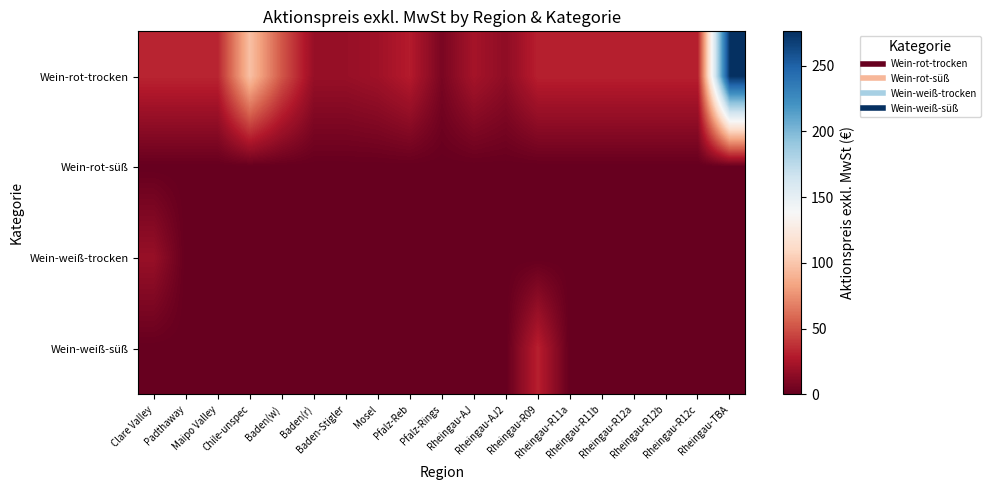

What is the total value across all series at Baden(w)?

51.8